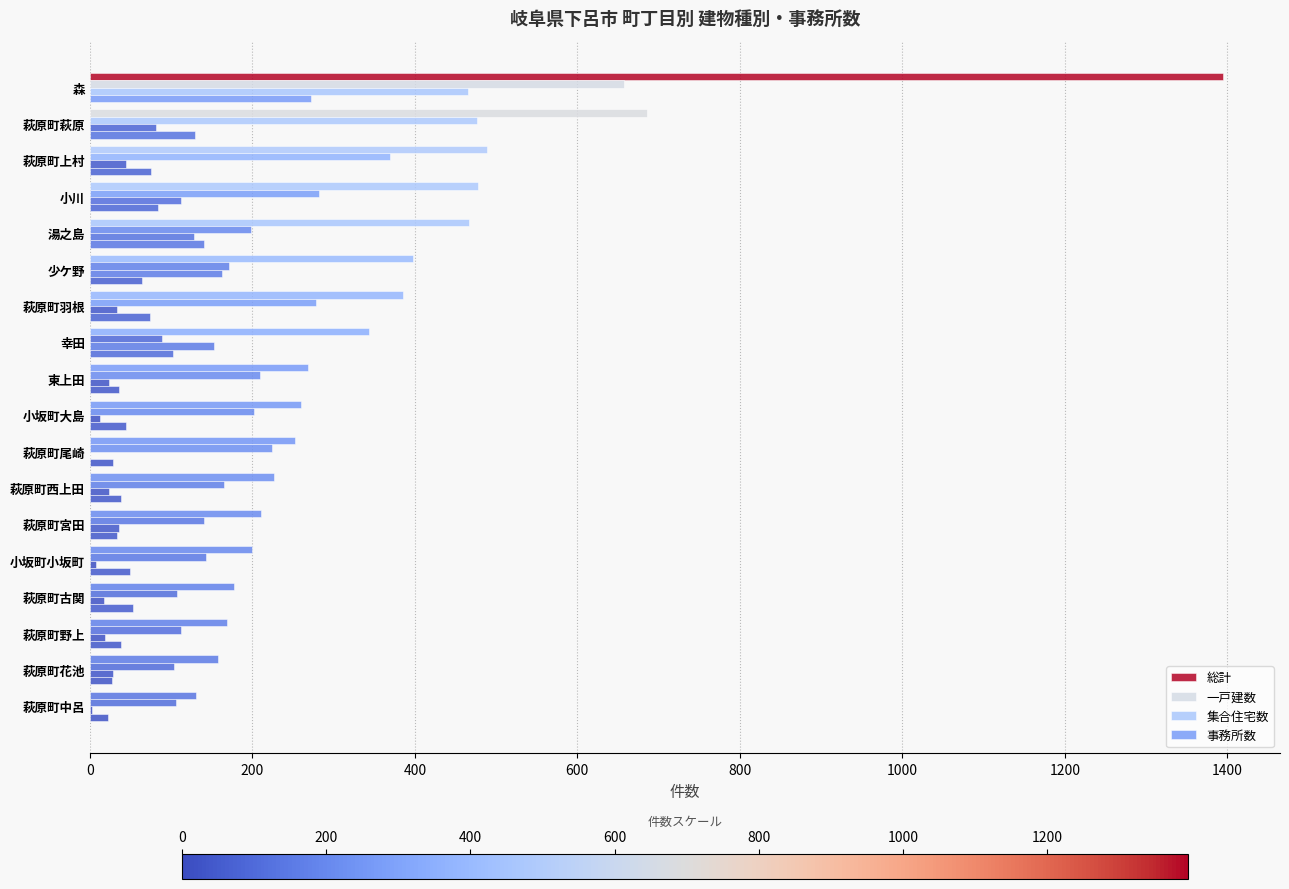

What position from the left is 幸田?

8